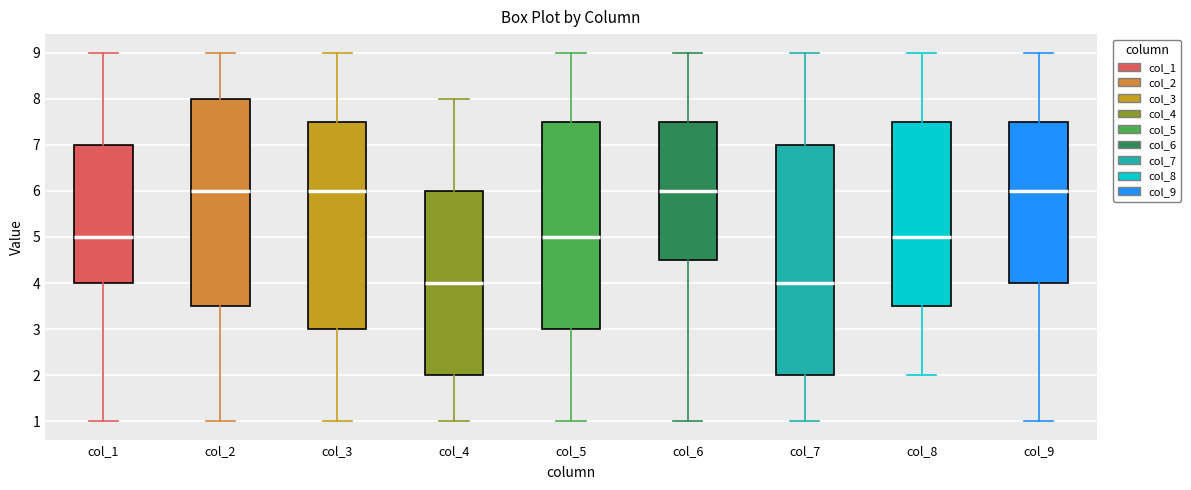

Reading left to right, transcribe this box plot: for each box, give where its median line is, the range the box spans, and where its two whiskers end, as read against the y-axis. The values are not printed on the chart, so give them approximately, as read against the axis.

col_1: median 5.0, box 4.0 to 7.0, whiskers 1.0 to 9.0
col_2: median 6.0, box 3.5 to 8.0, whiskers 1.0 to 9.0
col_3: median 6.0, box 3.0 to 7.5, whiskers 1.0 to 9.0
col_4: median 4.0, box 2.0 to 6.0, whiskers 1.0 to 8.0
col_5: median 5.0, box 3.0 to 7.5, whiskers 1.0 to 9.0
col_6: median 6.0, box 4.5 to 7.5, whiskers 1.0 to 9.0
col_7: median 4.0, box 2.0 to 7.0, whiskers 1.0 to 9.0
col_8: median 5.0, box 3.5 to 7.5, whiskers 2.0 to 9.0
col_9: median 6.0, box 4.0 to 7.5, whiskers 1.0 to 9.0